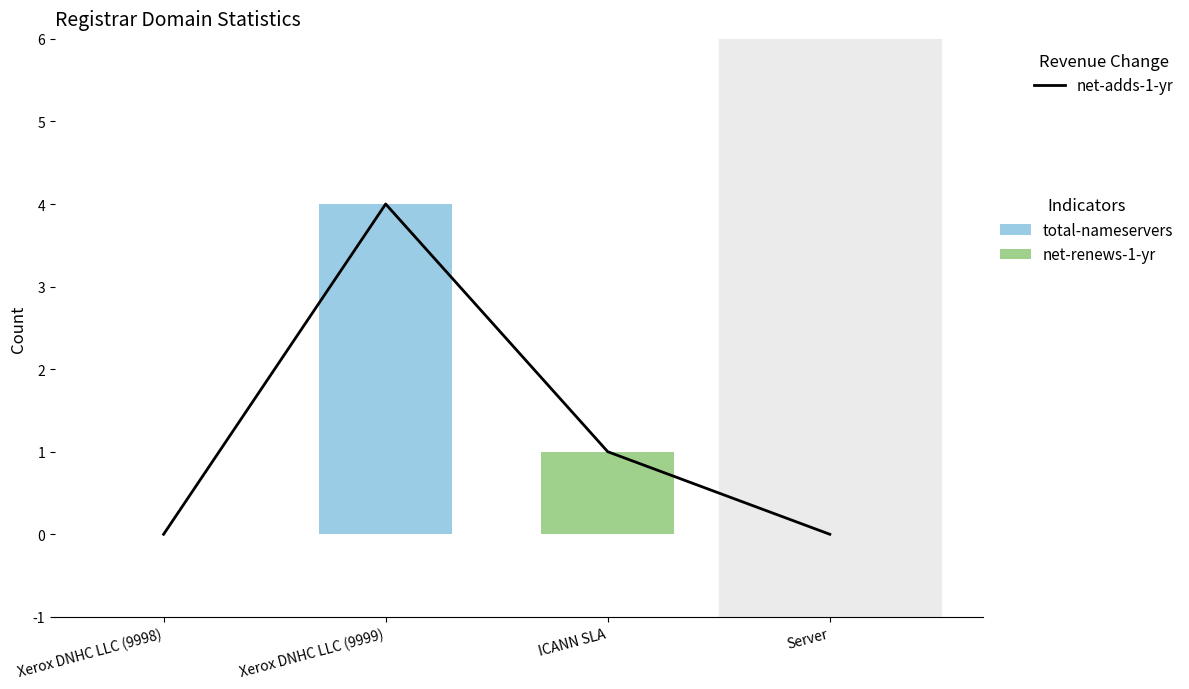

The net-renews-1-yr series shows 0 at Xerox DNHC LLC (9999). True or false?

True